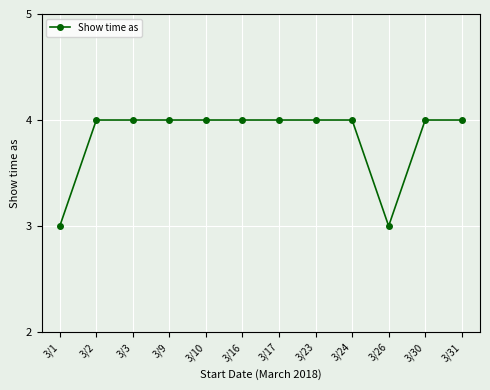

What is the ratio of the value at 3/31 to the value at 3/16?

1.0